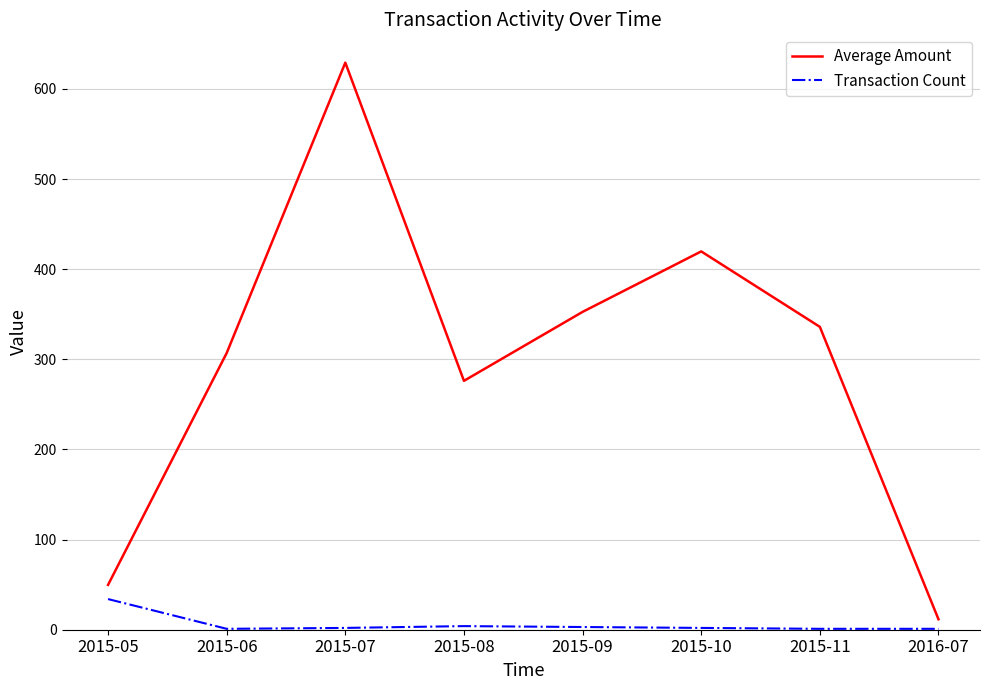

At 2015-08, list the series in order from smallest to largest.

Transaction Count, Average Amount